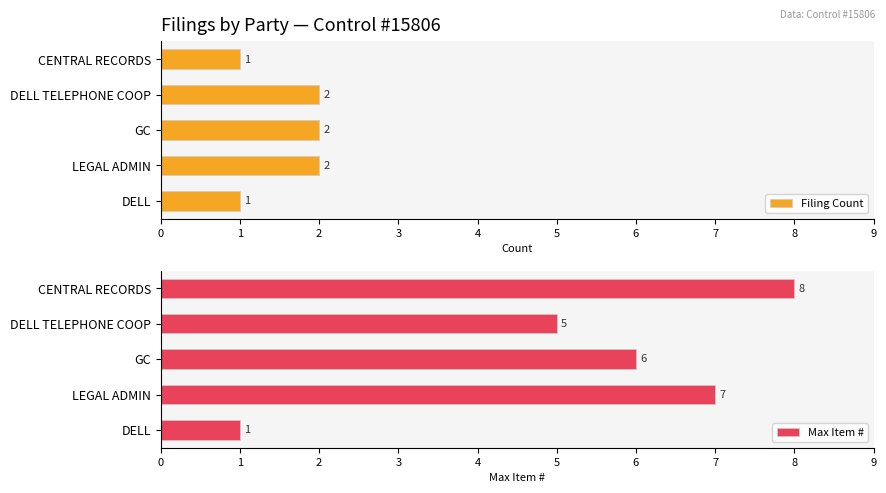

What is the sum of the Filing Count values at GC and CENTRAL RECORDS?

3